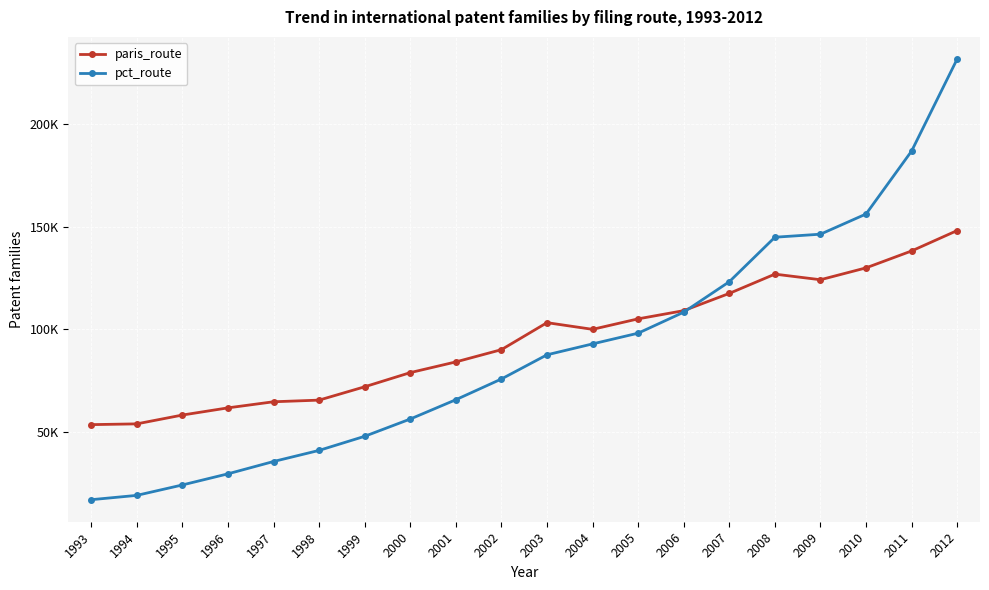

Which has a higher value, 1996 or 2007?

2007